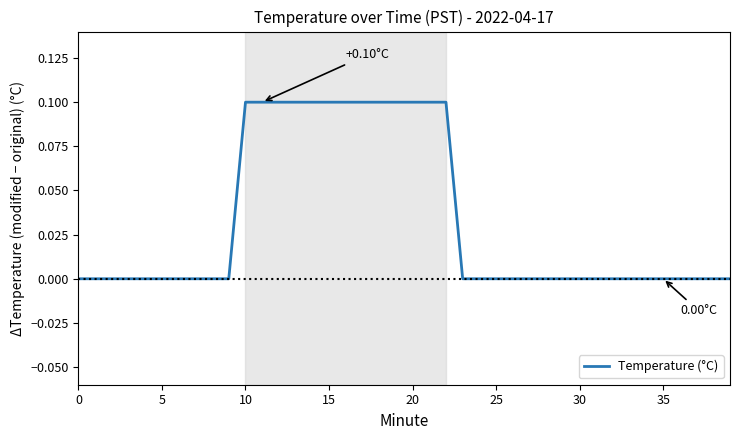

Is this an area chart (filled region under the line)?

No